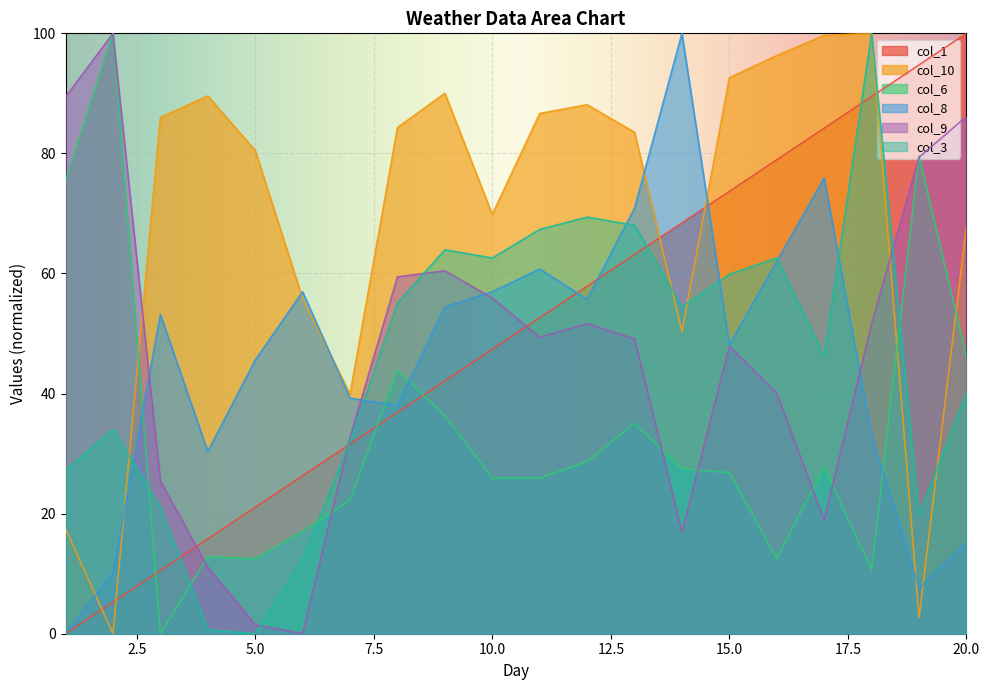

Which series ends up on top after the final intersection of col_6 and col_1?

col_1